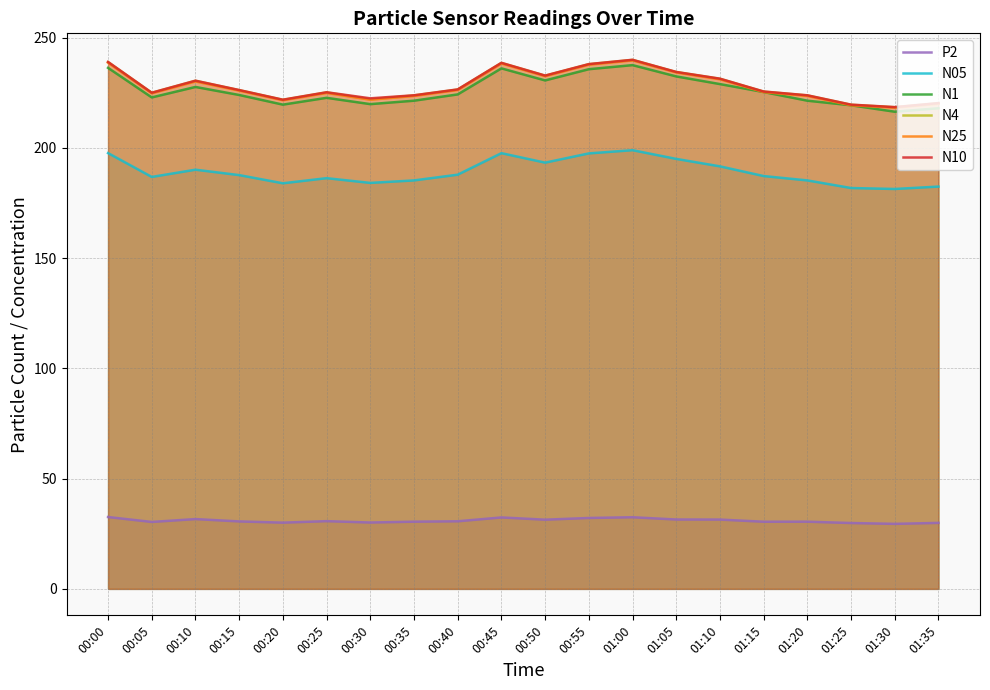

Which category has the highest value across all series?

01:00